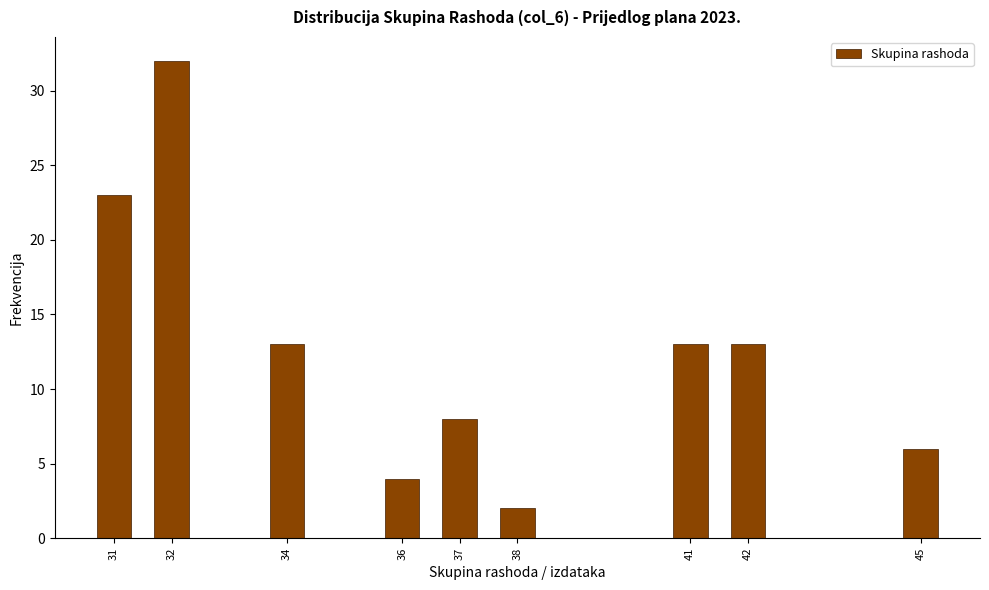

Reading left to right, what are all the values shown in this chart?

31=23	32=32	34=13	36=4	37=8	38=2	41=13	42=13	45=6